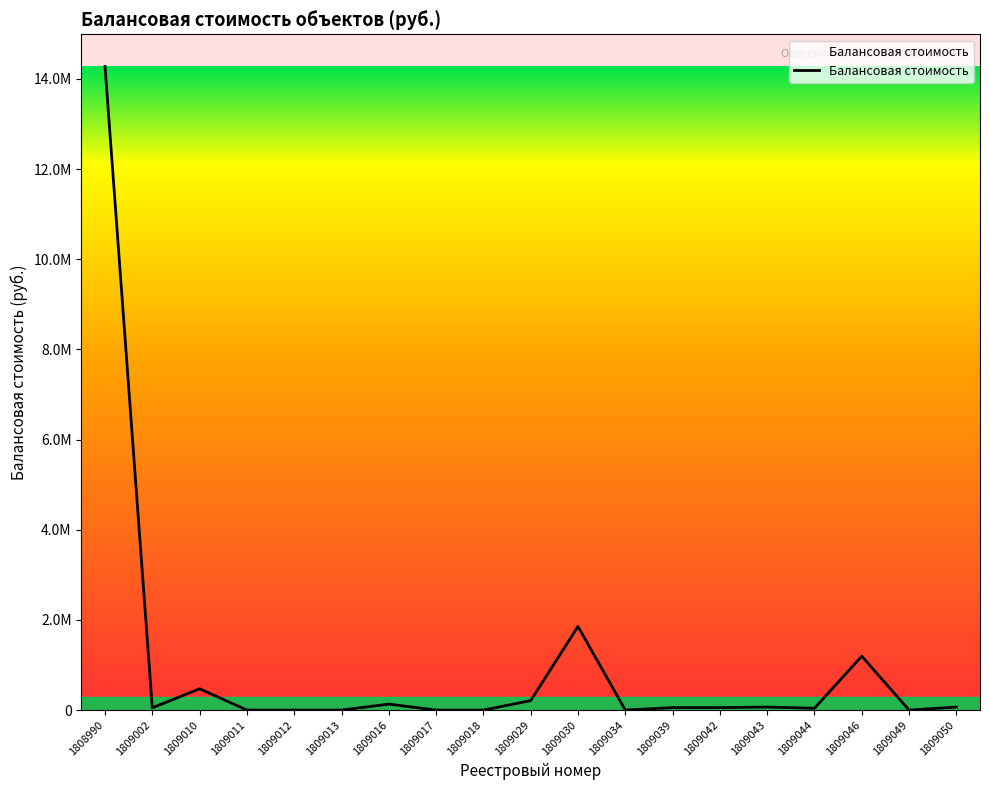

Does the chart display data point markers on the line(s)?

No